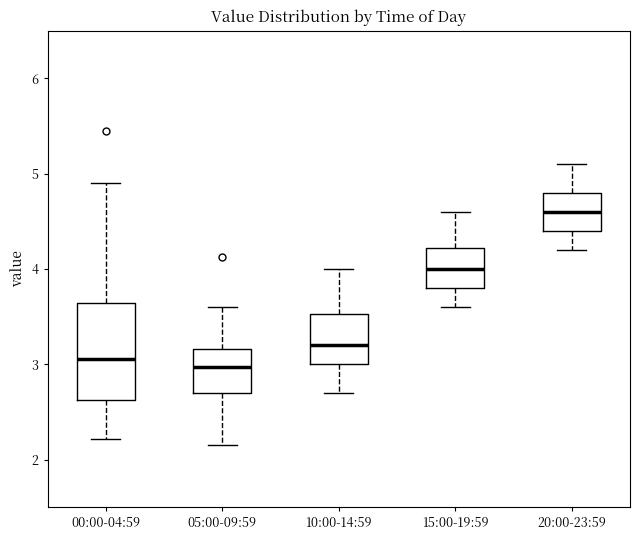

Which box's median line is the highest?

20:00-23:59